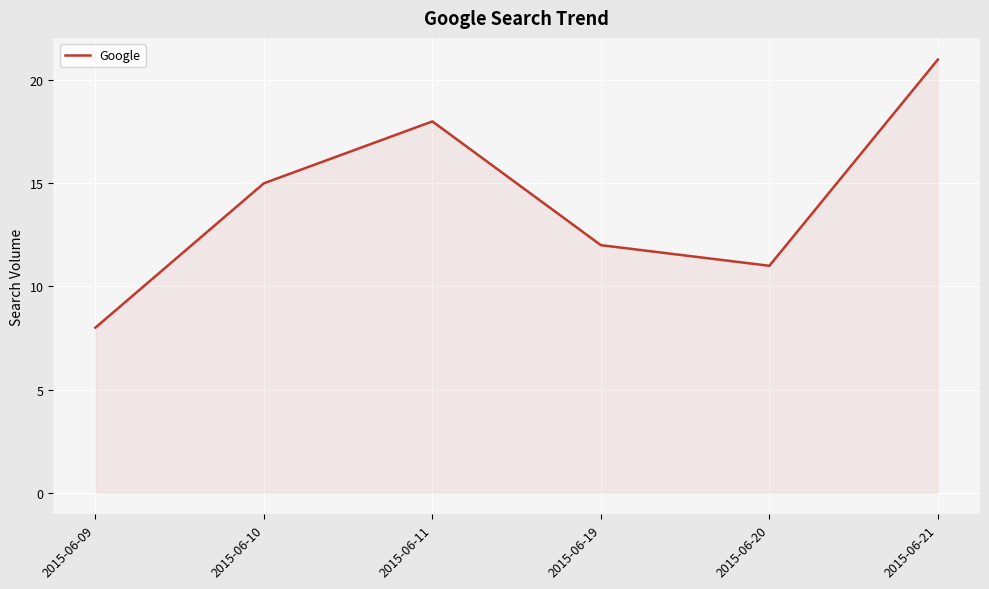

Rank the categories by value from lowest to highest.

2015-06-09, 2015-06-20, 2015-06-19, 2015-06-10, 2015-06-11, 2015-06-21